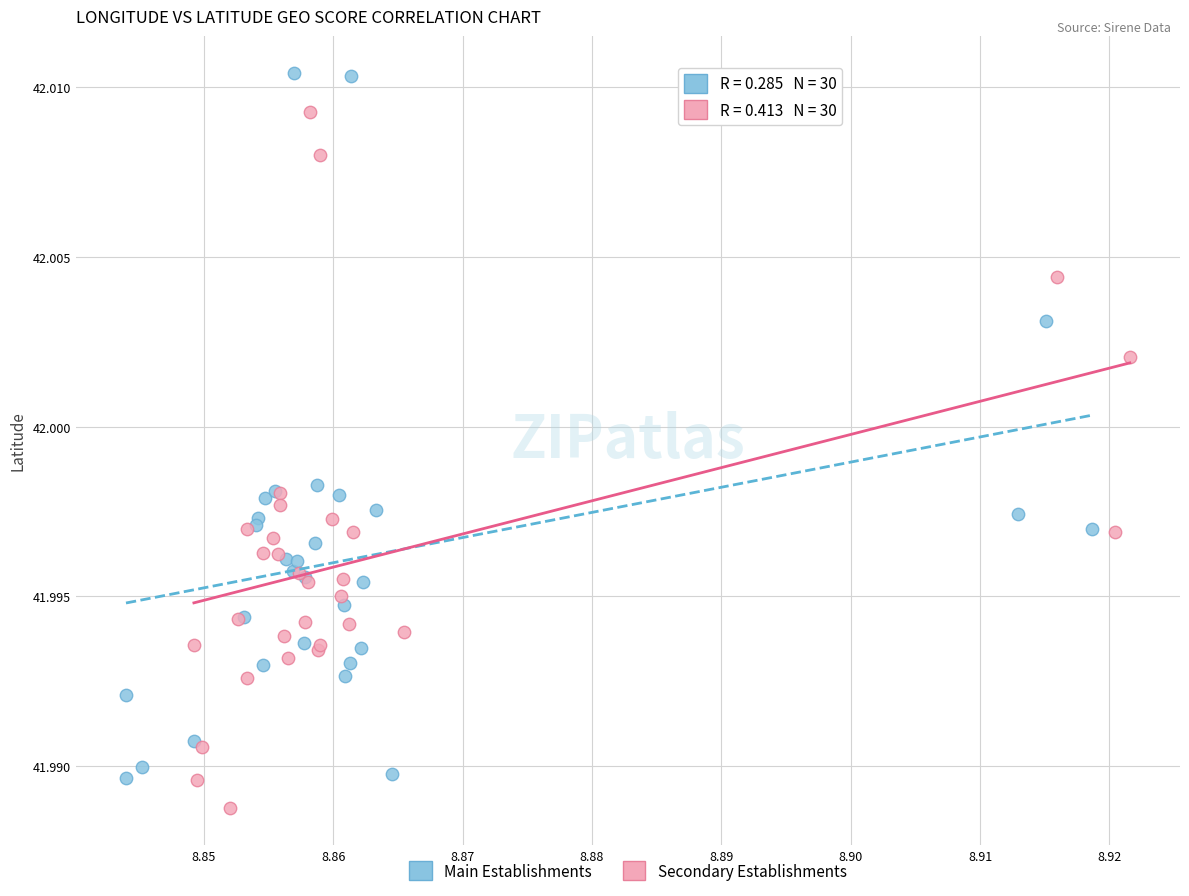

Which series has the largest Y range (max minus min)?

Main Establishments